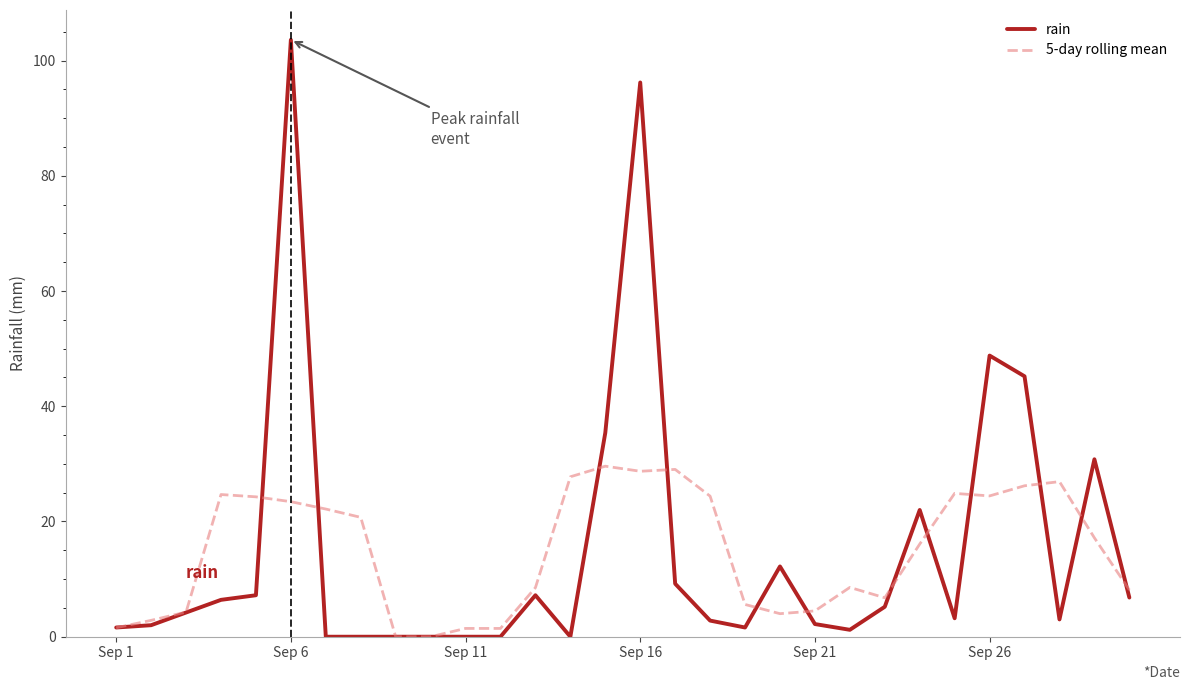

Which series has the largest range (max minus min)?

rain